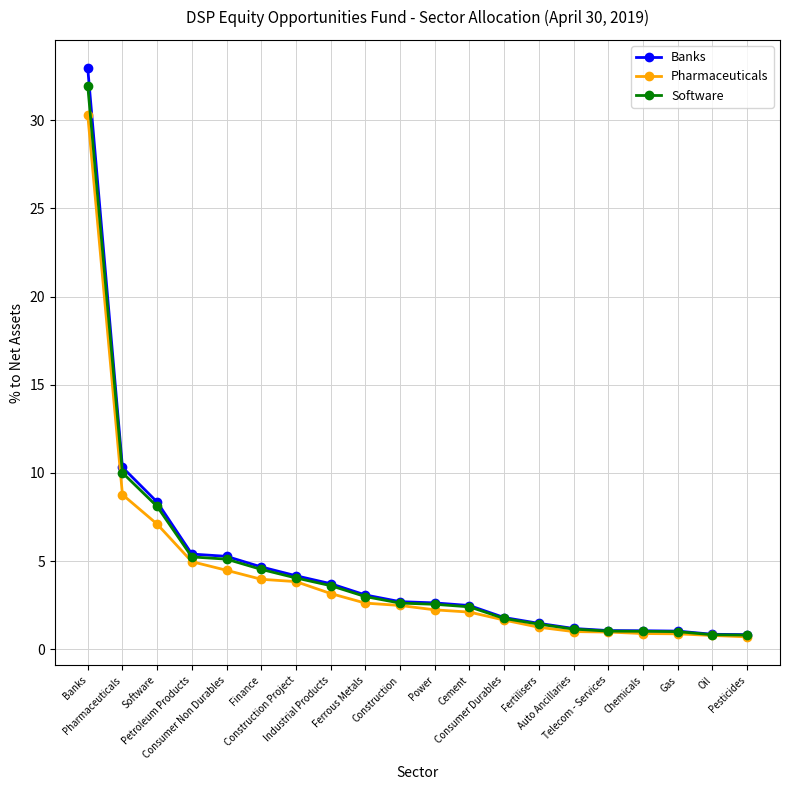

Is the value of Software at Construction Project greater than the value of Pharmaceuticals at Cement?

Yes